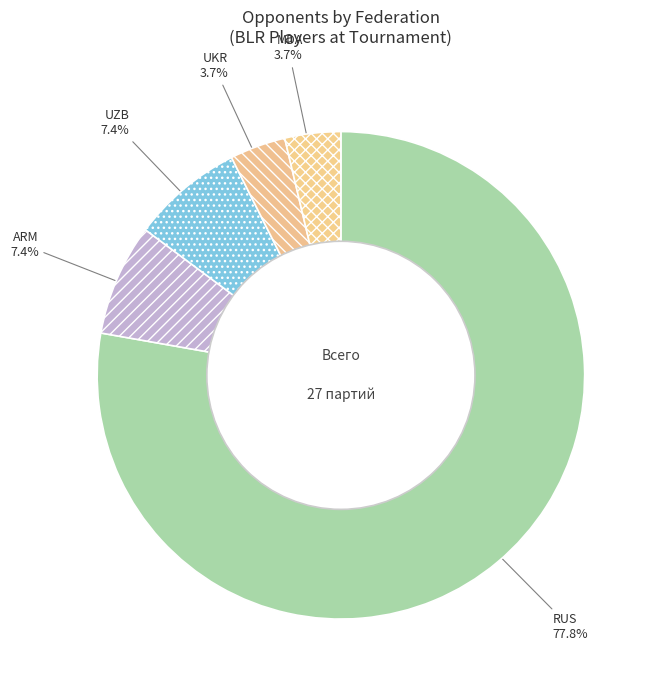

Which slice represents more than half of the pie?

RUS